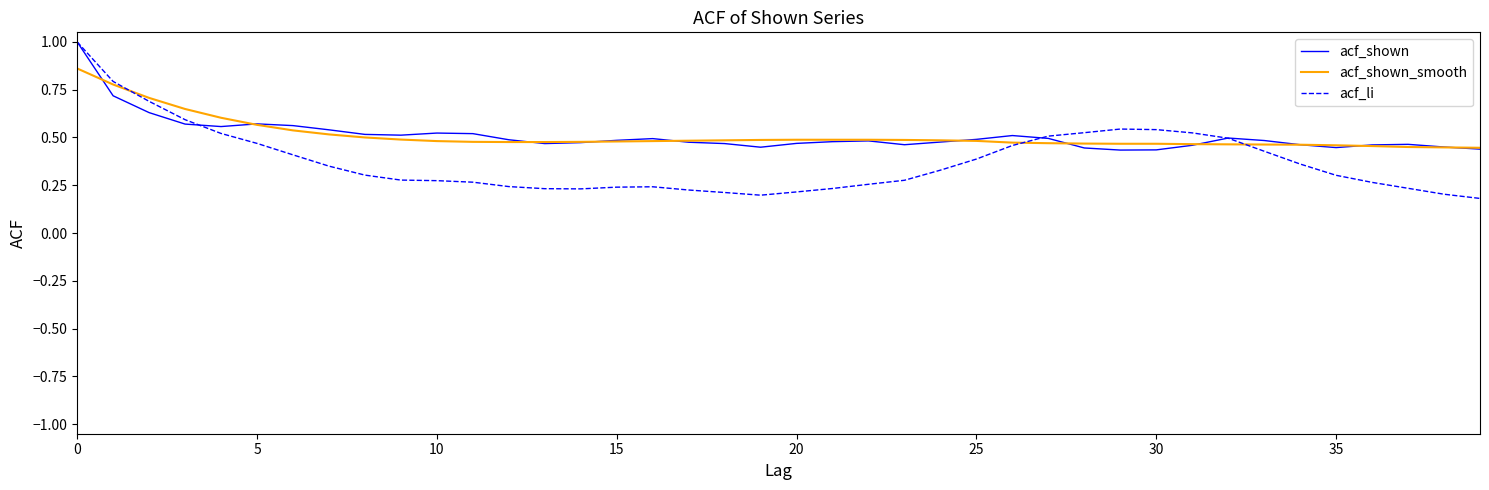

How many lines are shown in the chart?

3